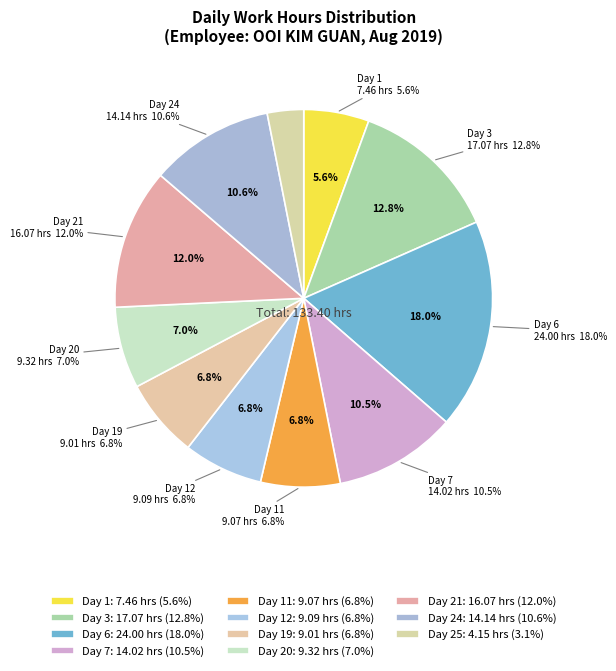

How many segments does this pie chart have?

11